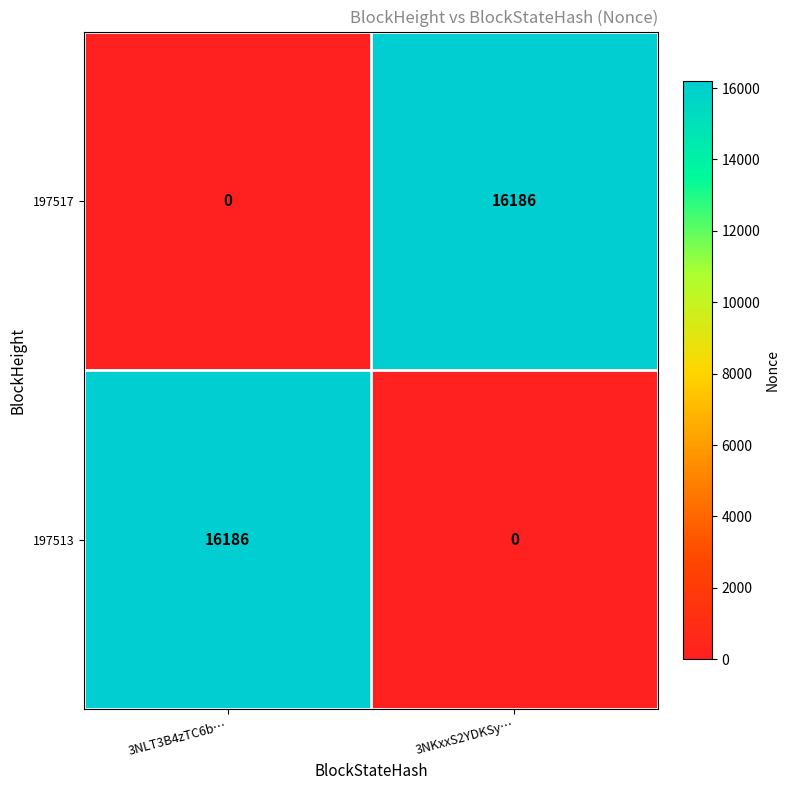

What is the difference between the maximum and minimum values in the 197517 series?

16186